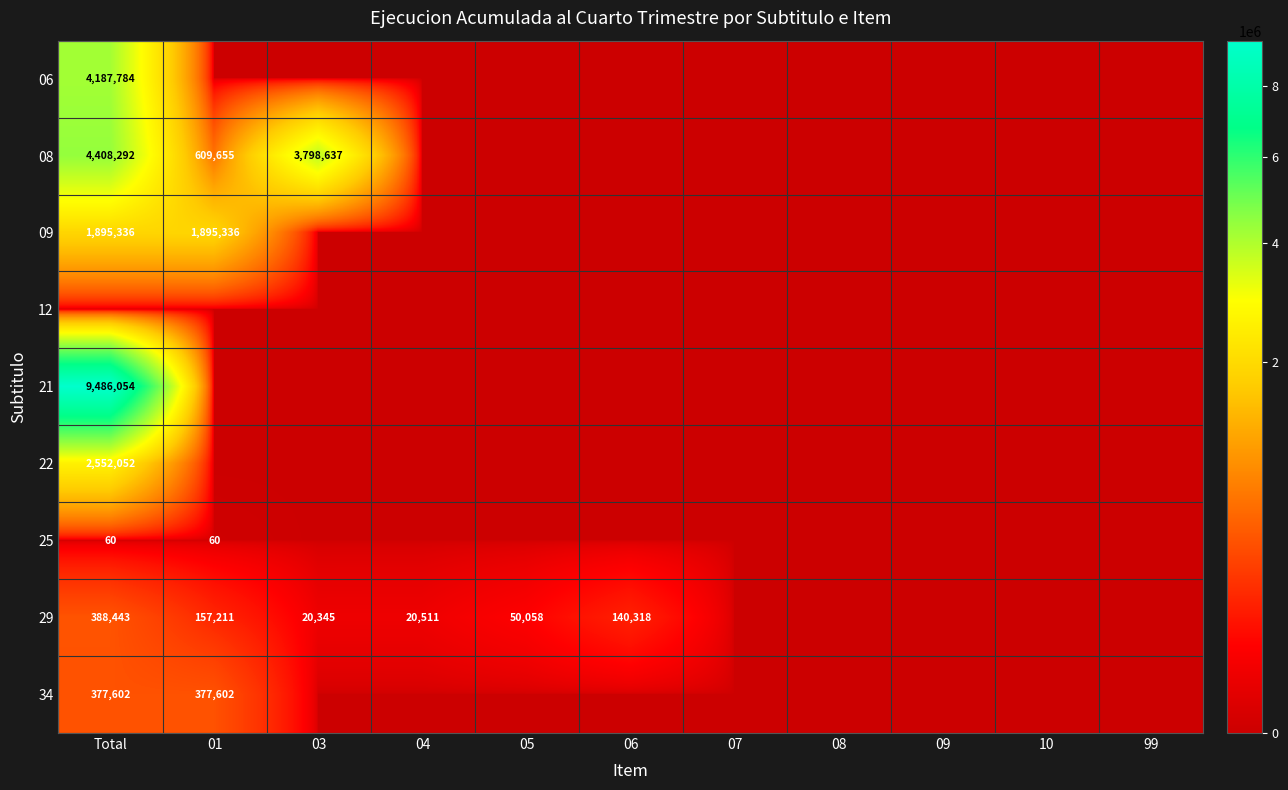

The 09 series shows 1895336 at Total. True or false?

True